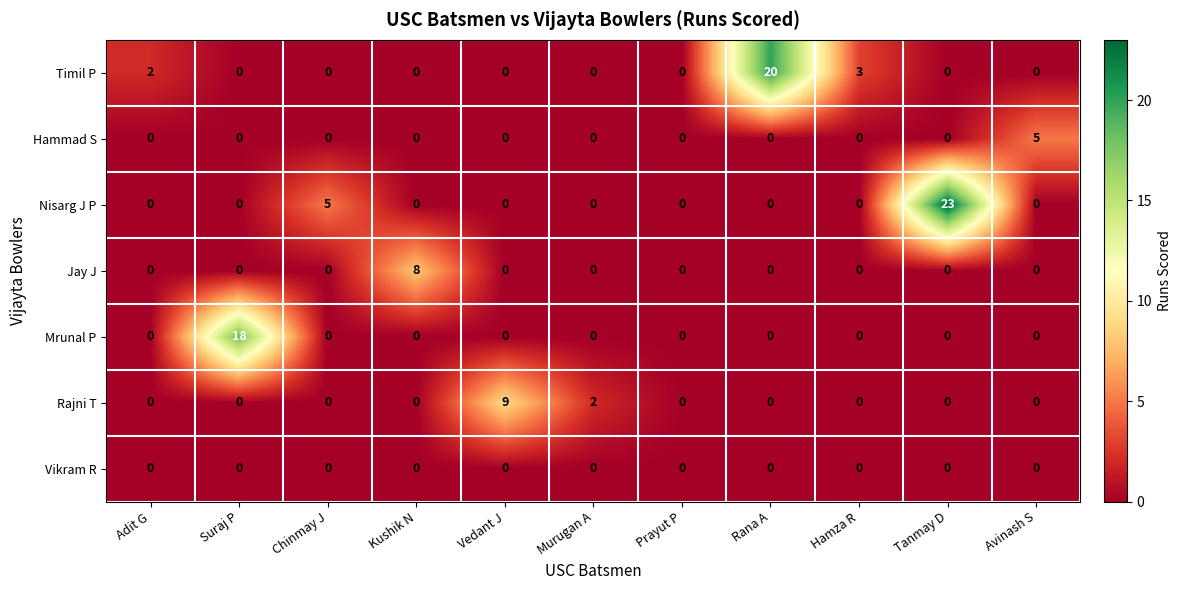

What is the highest value of the Rajni T series?

9